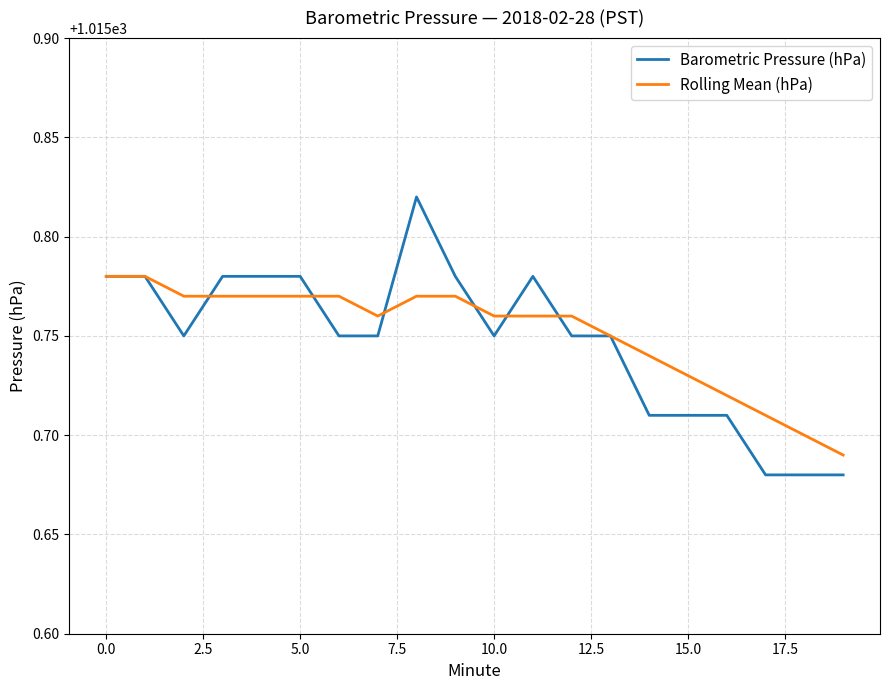

Which series has the largest range (max minus min)?

Barometric Pressure (hPa)